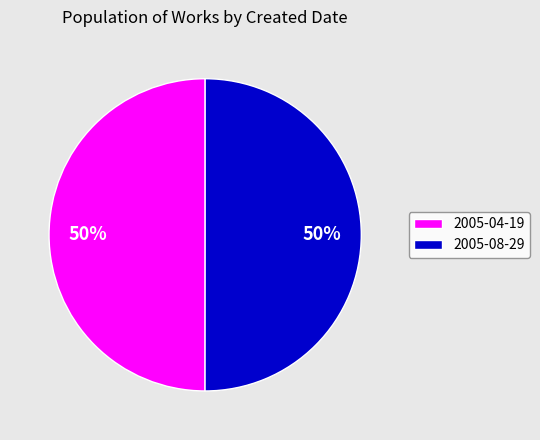

How many slices are in this pie chart?

2